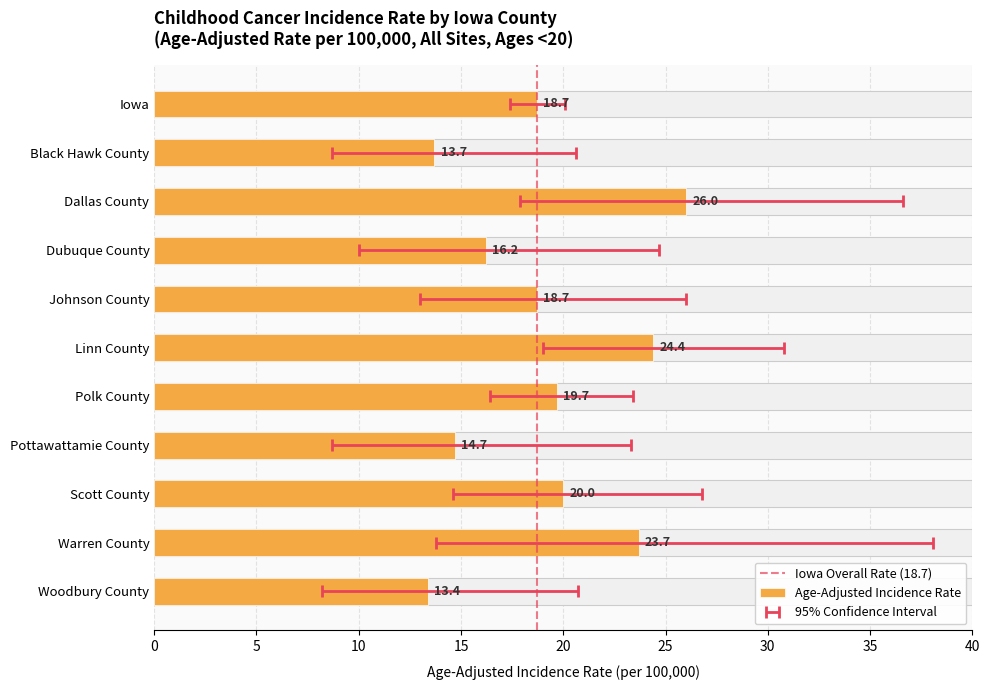

Is it true that the value at Dubuque County is 16.2?

True